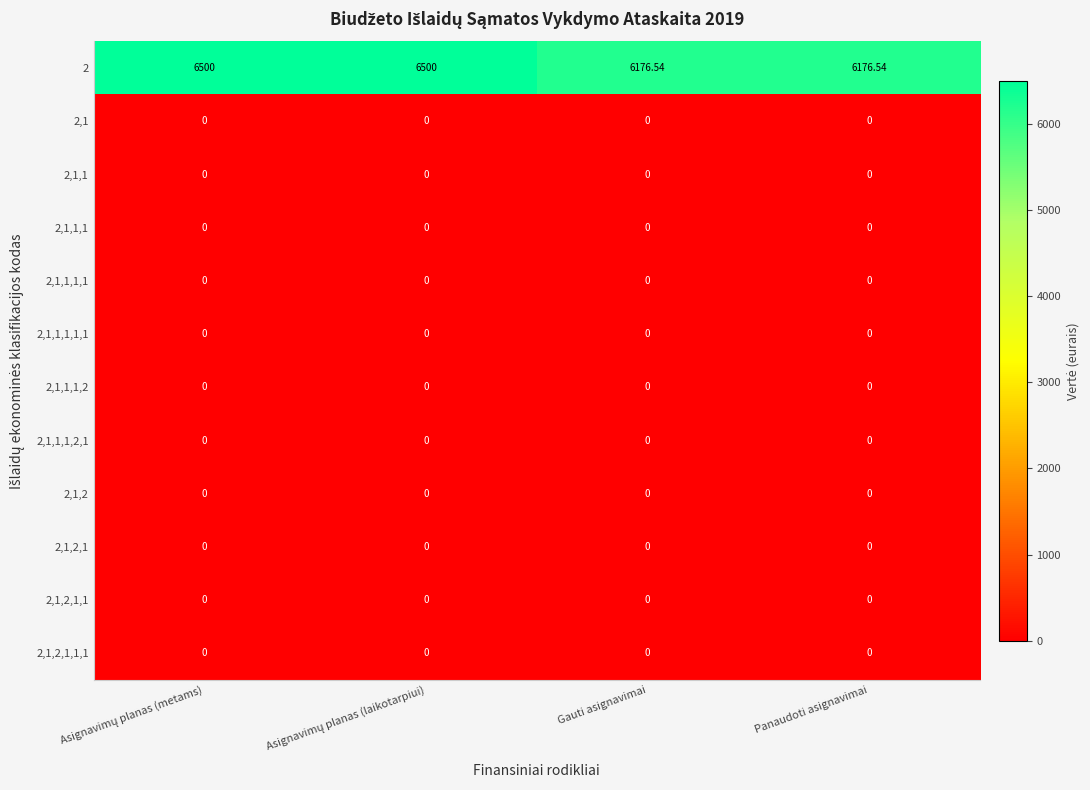

How many categories are shown in the chart?

4